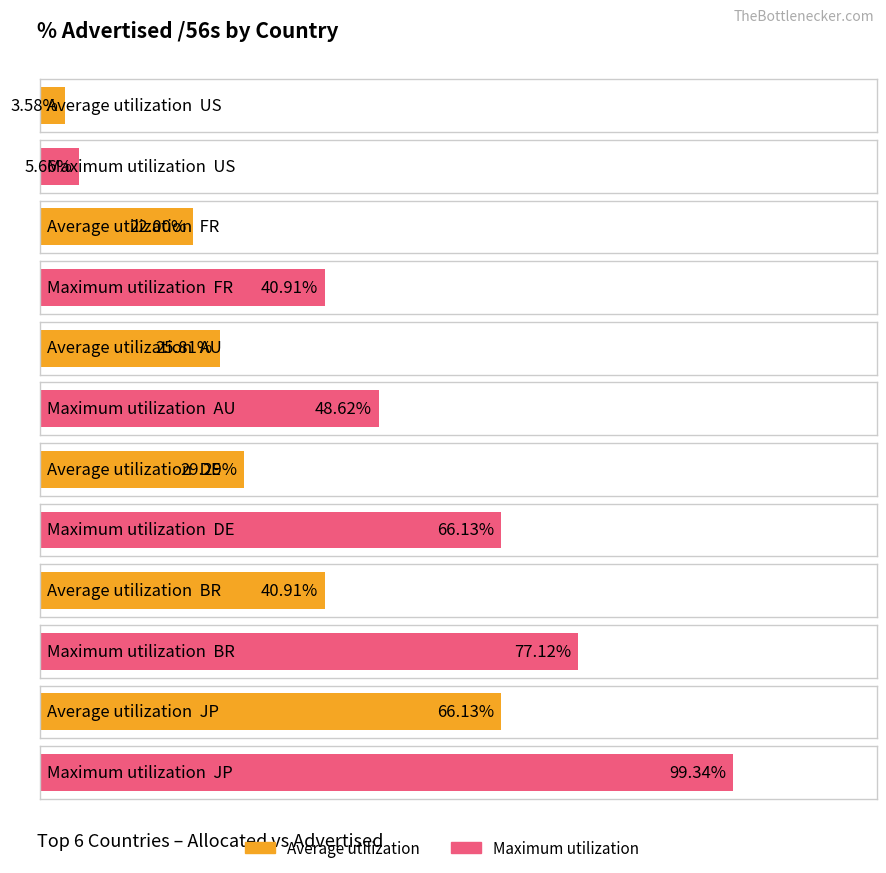

The value of Maximum utilization at BR is 77.1. True or false?

True